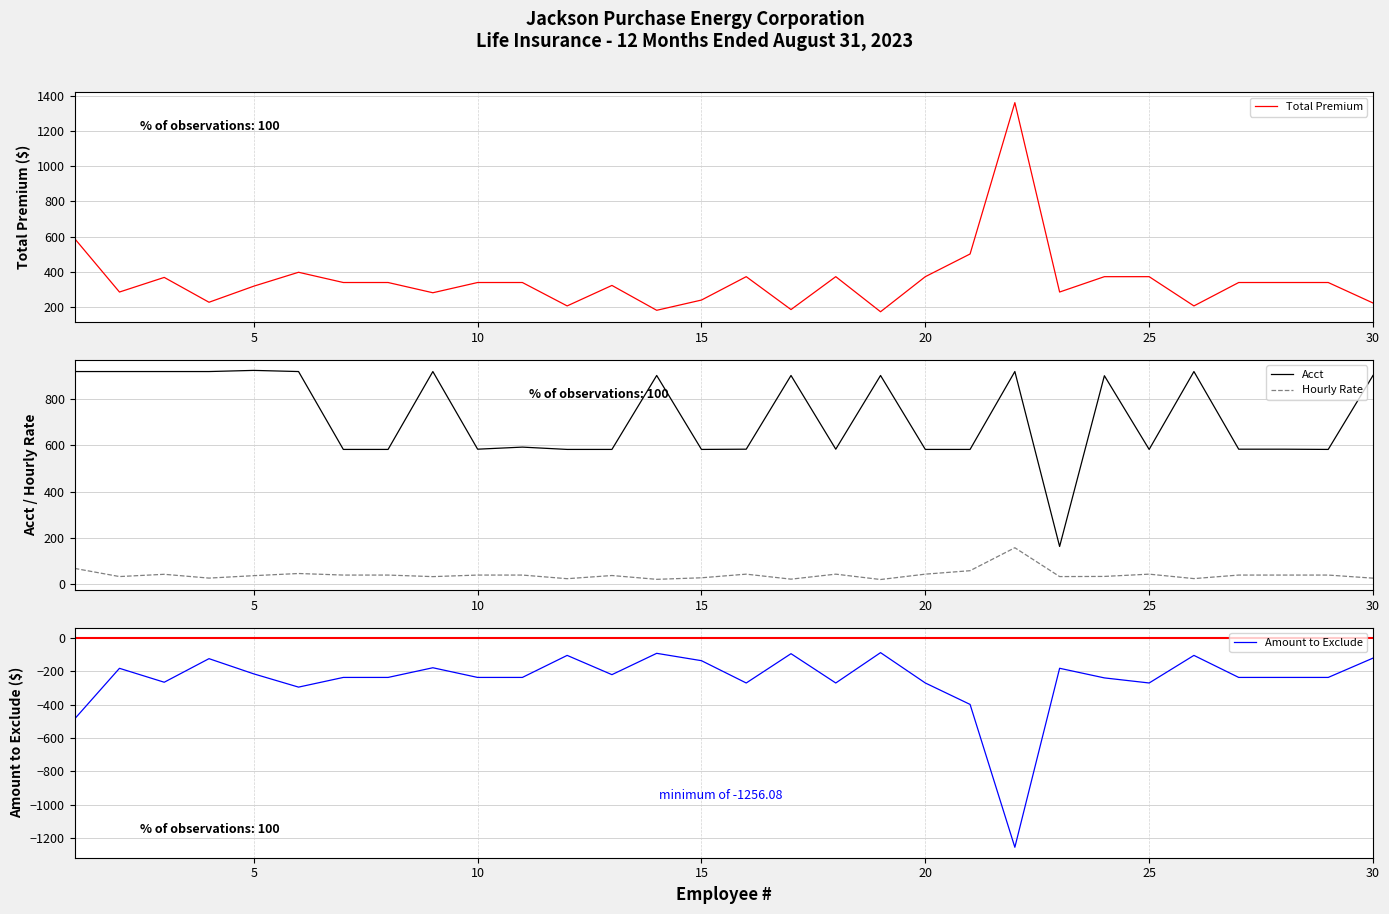

What are all the series names shown in the legend?

Total Premium, Acct, Hourly Rate, Amount to Exclude